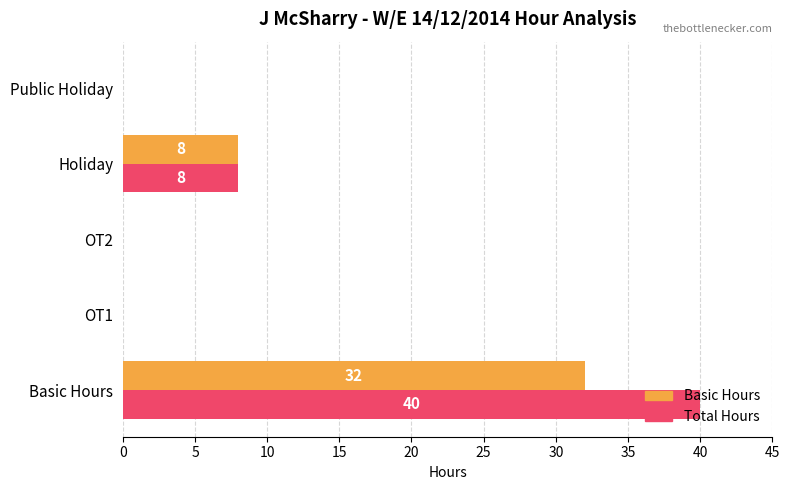

What is the sum of all Total Hours values?

48